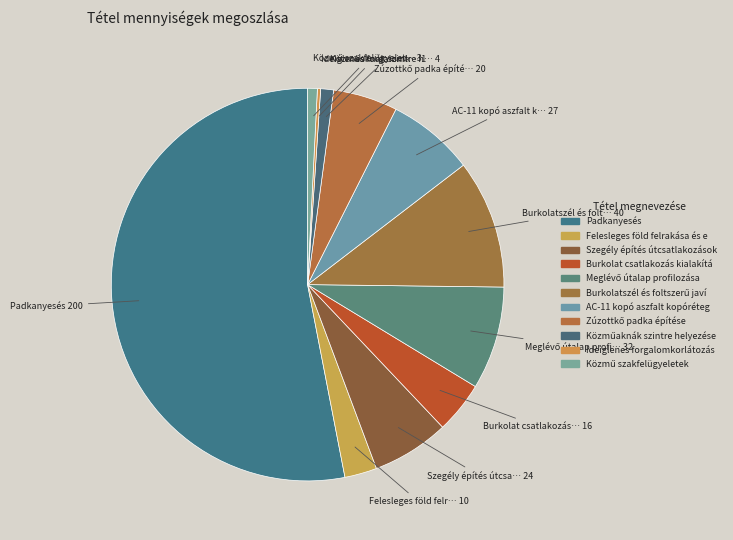

Count the number of slices in the pie.

11